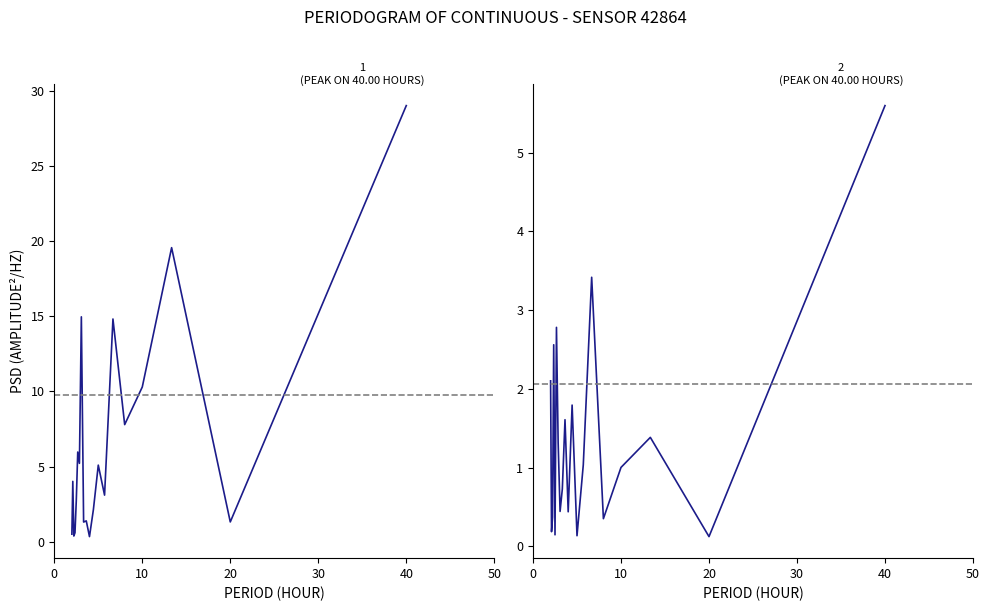

What are all the series names shown in the legend?

P1, P2